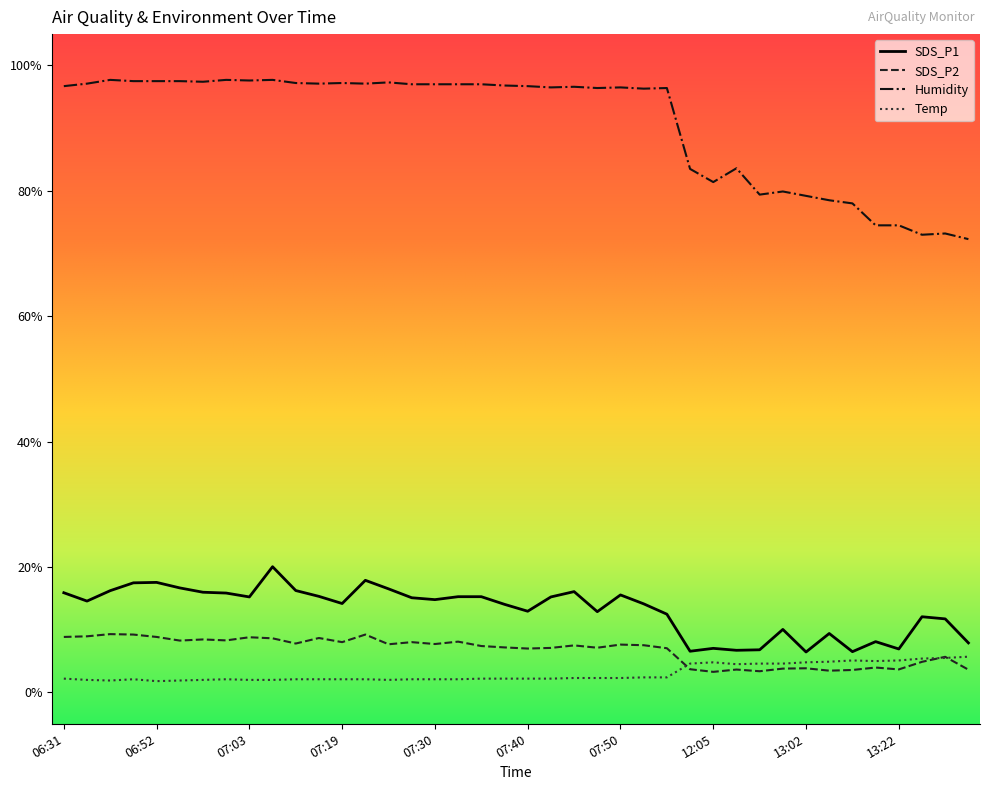

What is the highest value of the Temp series?

5.7